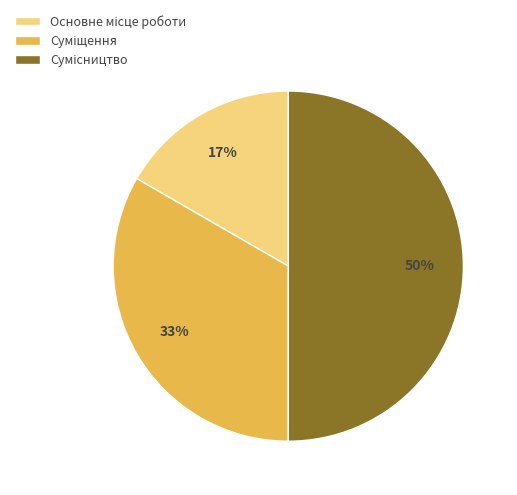

To the nearest percent, what is the average slice percentage?

33%